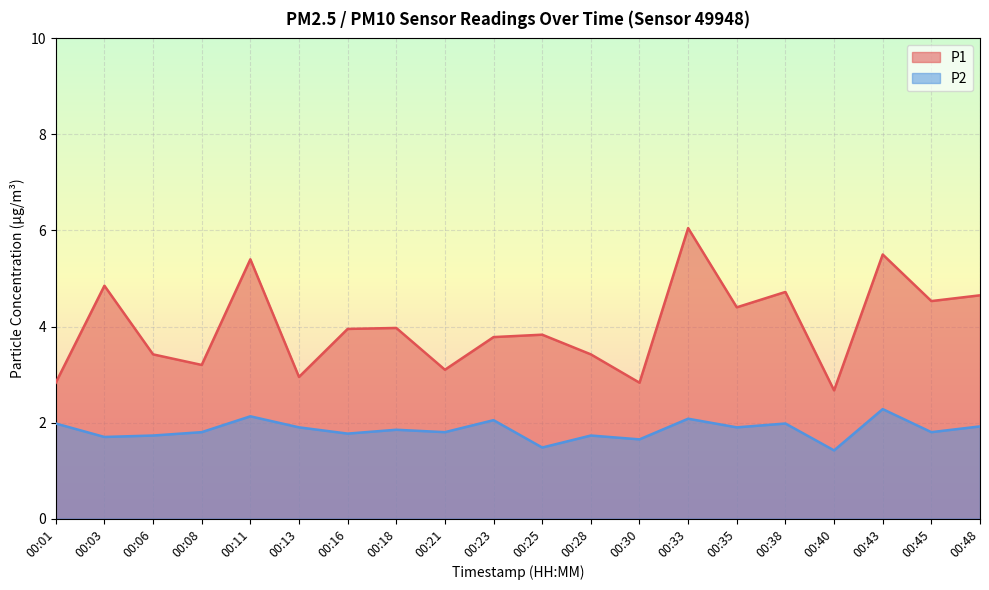

The value of P2 at 00:43 is 2.3. True or false?

True